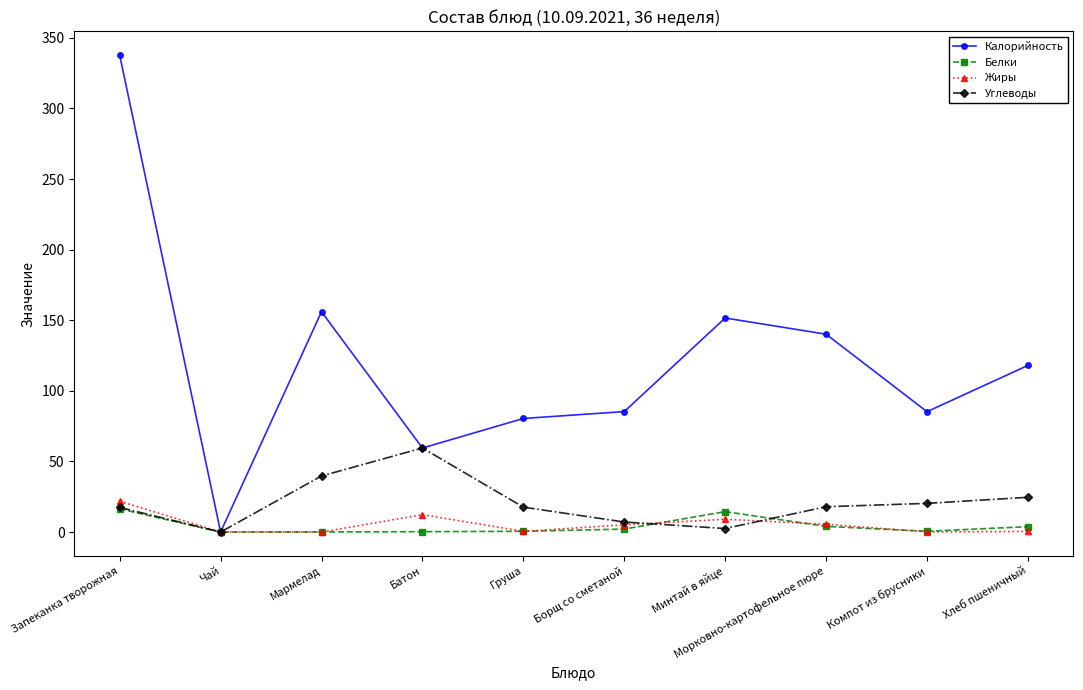

What is the maximum value for Жиры?

21.8